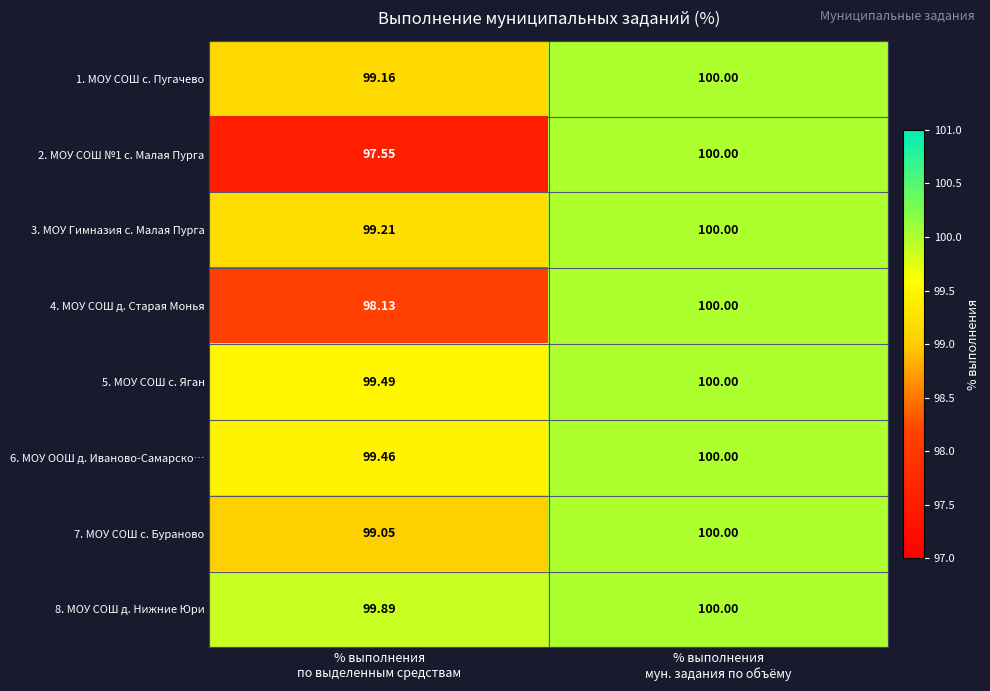

Which category has the lowest value across all series?

% выполнения
по выделенным средствам